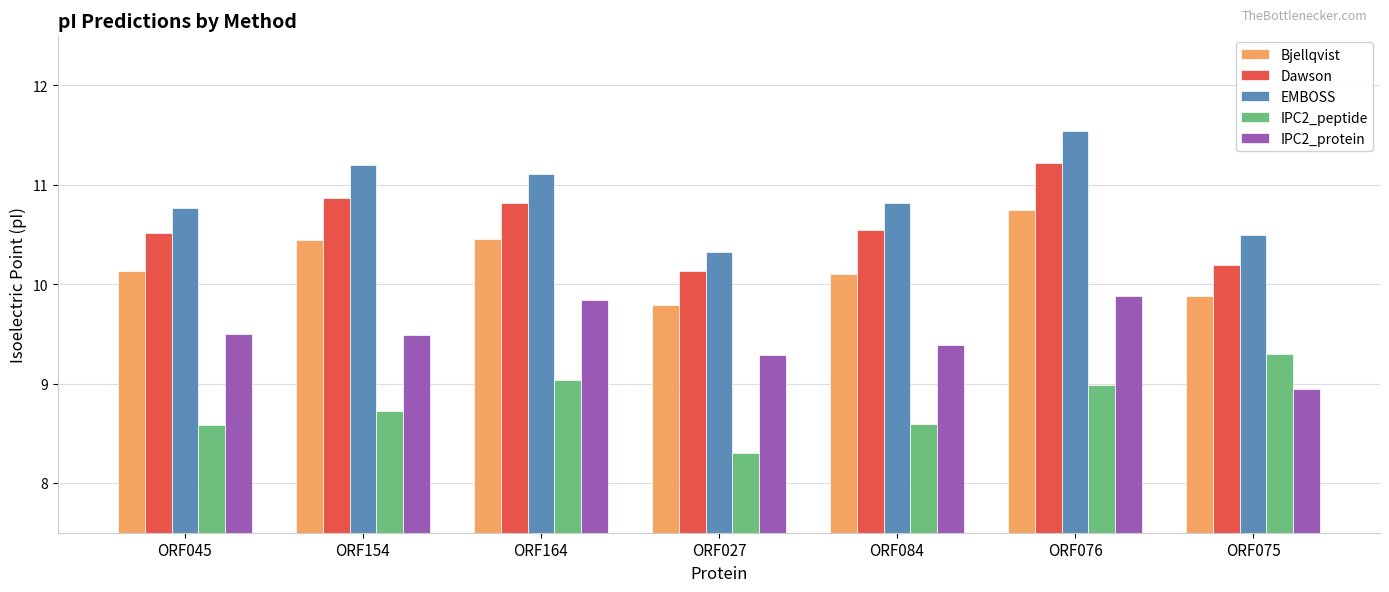

What is the value of the Dawson bar at the 2nd from the left?

10.9